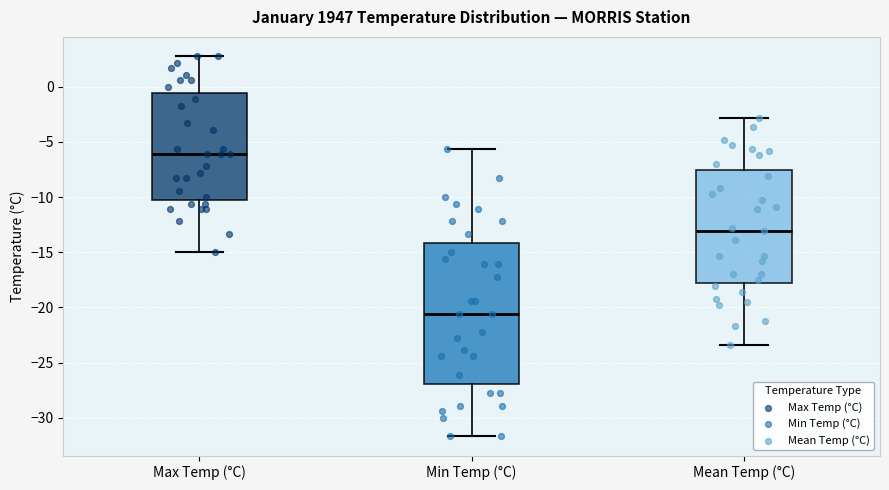

Reading left to right, transcribe this box plot: for each box, give where its median line is, the range the box spans, and where its two whiskers end, as read against the y-axis. The values are not printed on the chart, so give them approximately, as read against the axis.

Max Temp (°C): median -6.0, box -10.5 to -0.5, whiskers -15.0 to 3.0
Min Temp (°C): median -20.5, box -27.0 to -14.0, whiskers -31.5 to -5.5
Mean Temp (°C): median -13.0, box -18.0 to -7.5, whiskers -23.5 to -3.0